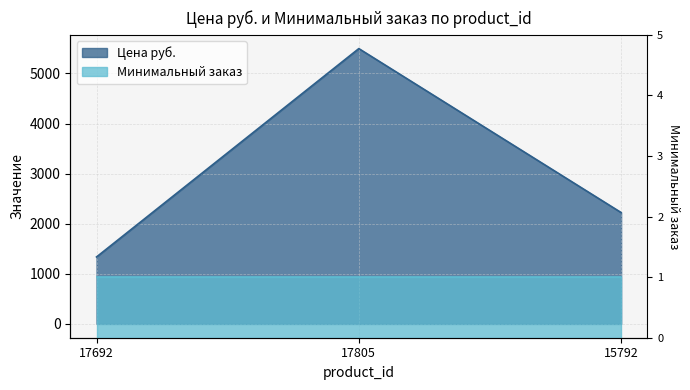

What is the difference between the values at 15792 and 17692?

886